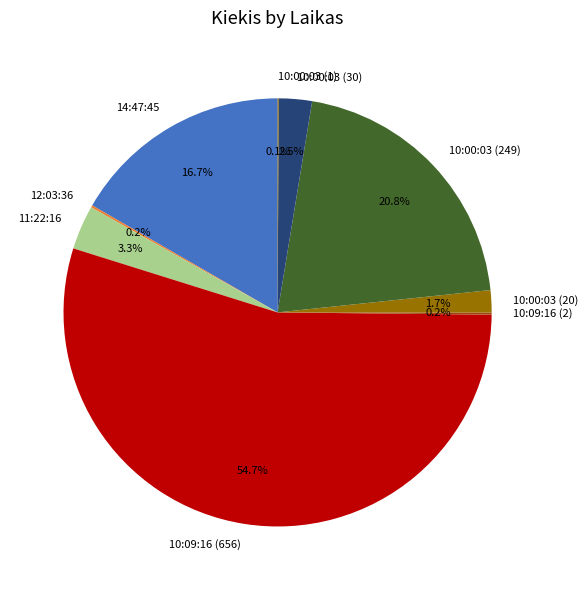

What is the largest slice in the pie chart?

10:09:16 (656)